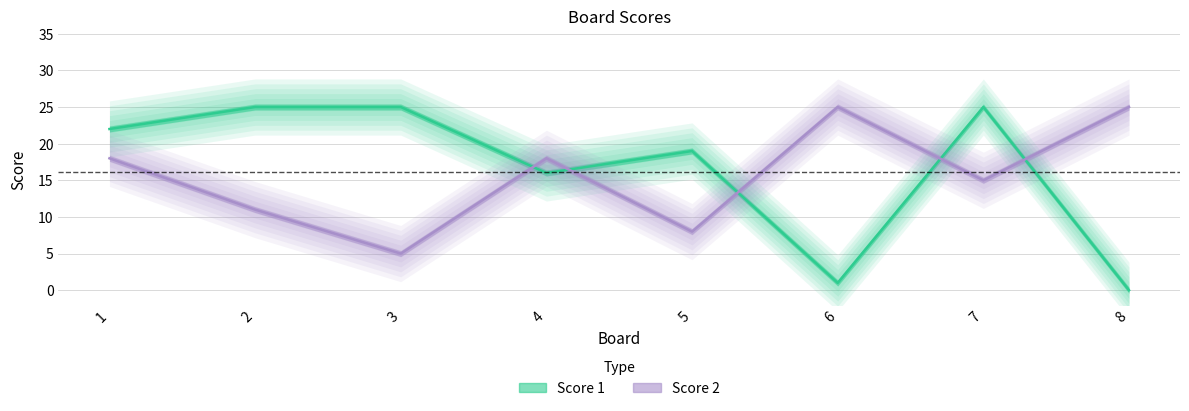

How many intersections are there between Score 2 and Score 1?

5